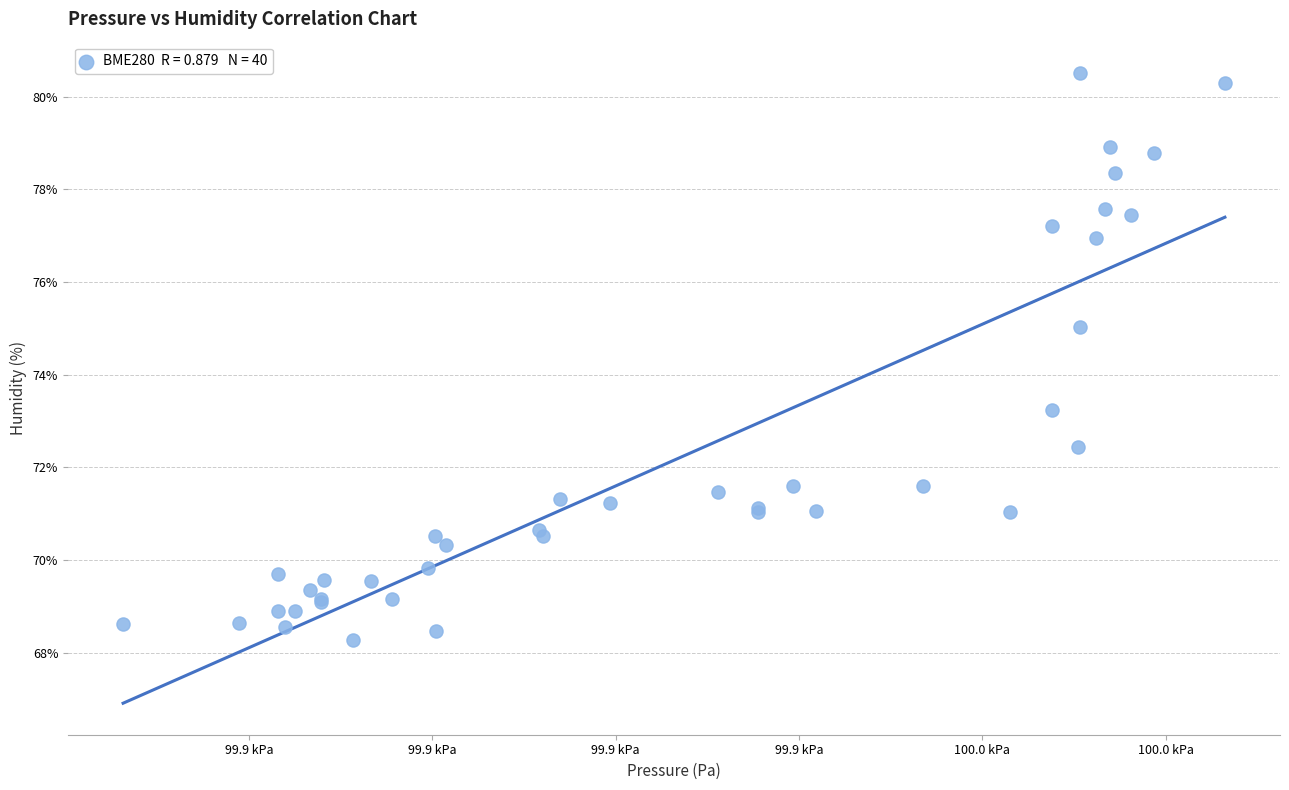

What Y value in the scatter plot is closest to 74?

73.2